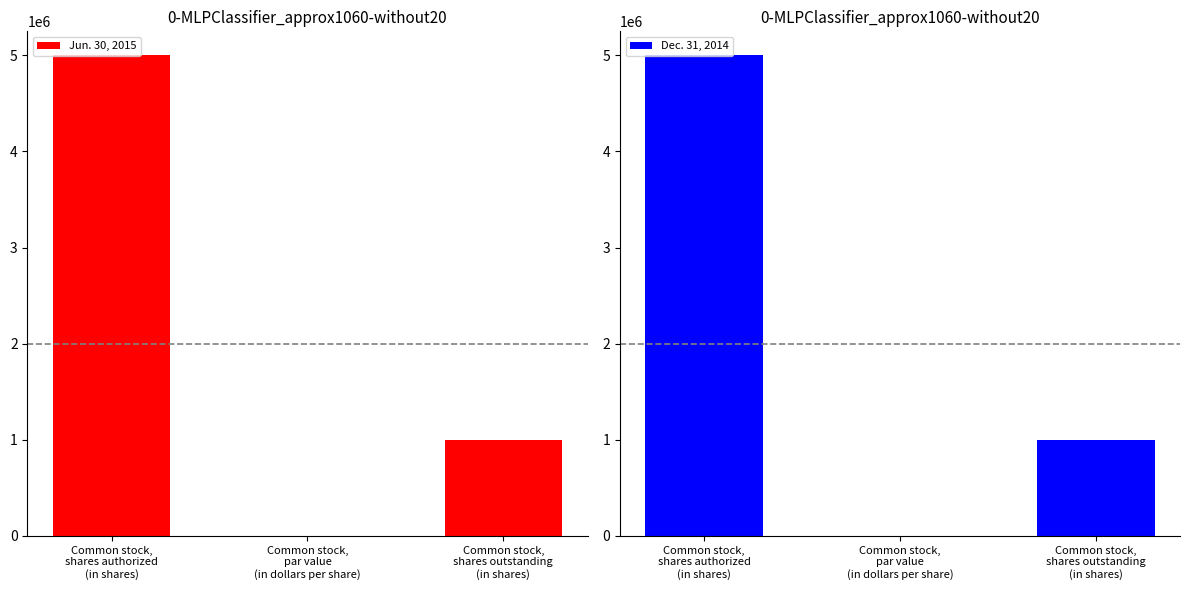

Between Common stock,
par value
(in dollars per share) and Common stock,
shares outstanding
(in shares), which series saw the biggest shift?

Jun. 30, 2015